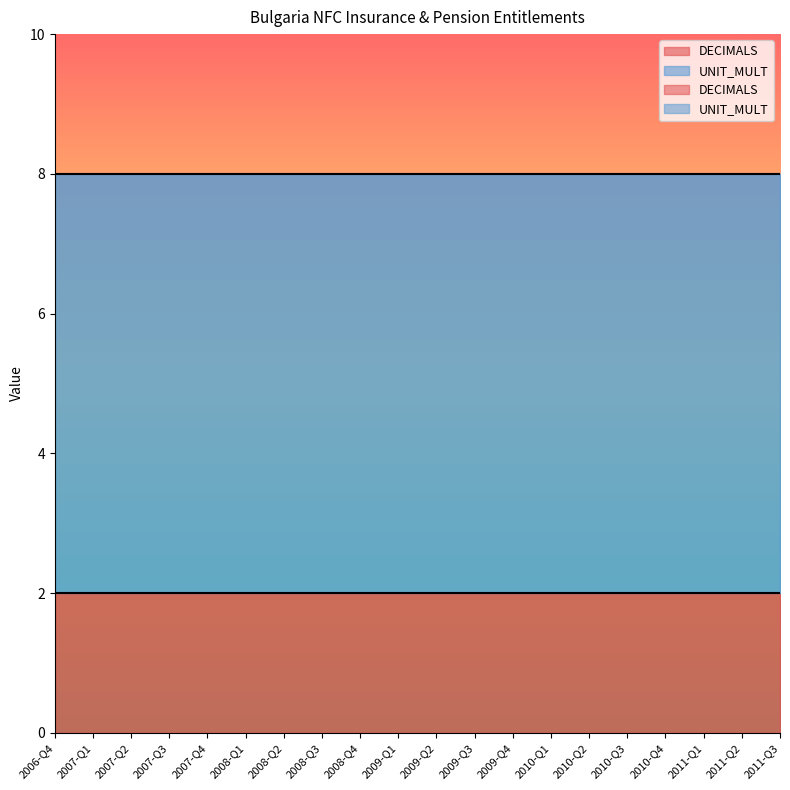

True or false: DECIMALS and UNIT_MULT cross at least once.

False